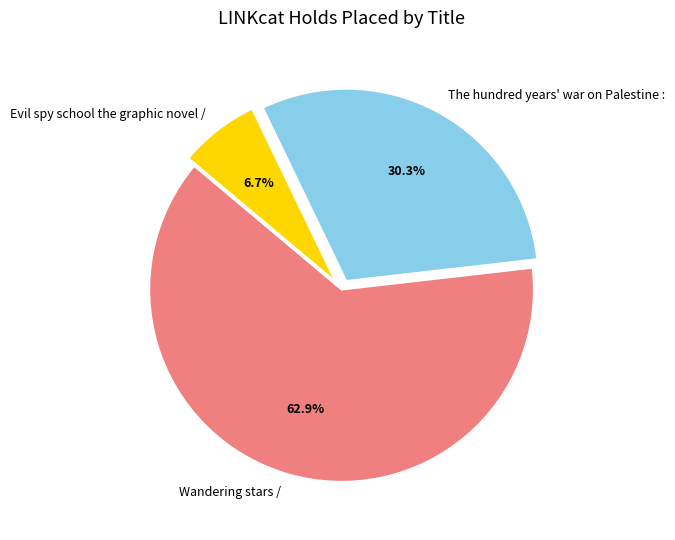

What percentage is NOT represented by Evil spy school the graphic novel /?

93.3%